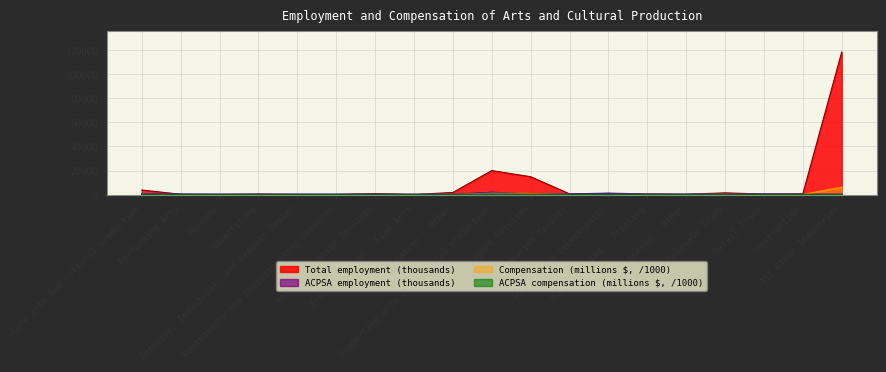

True or false: Total employment (thousands) and ACPSA employment (thousands) cross at least once.

False